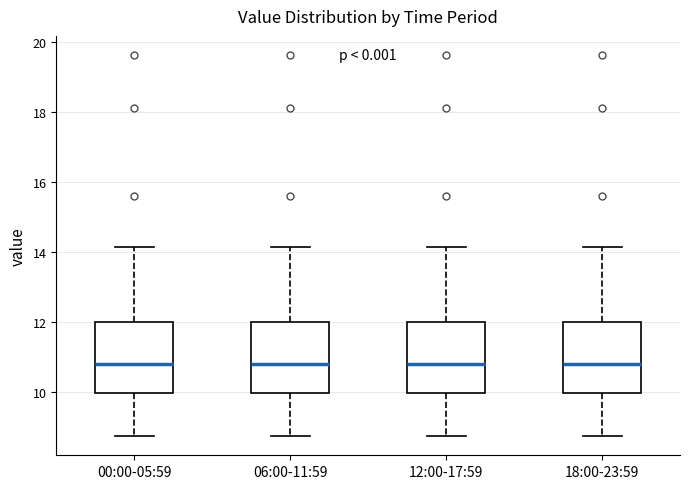

Where is the lower edge of the box for 06:00-11:59 on the y-axis? The values are not printed on the chart, so give them approximately, as read against the axis.

10.0